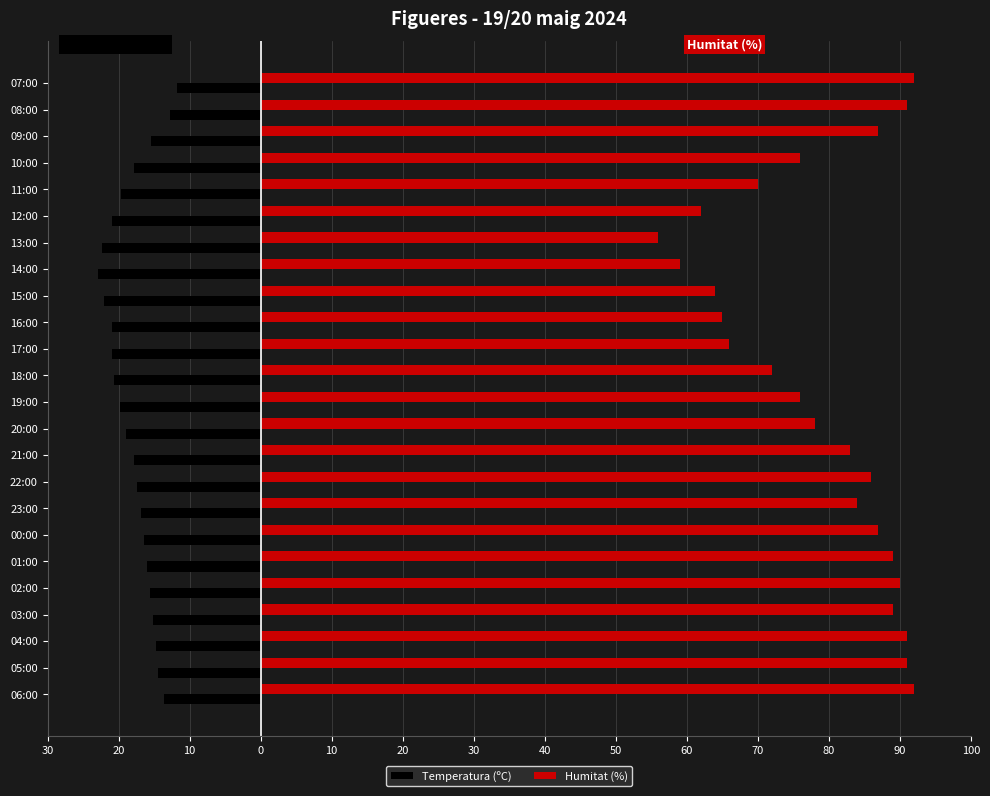

At how many categories does at least one series exceed 78?

13